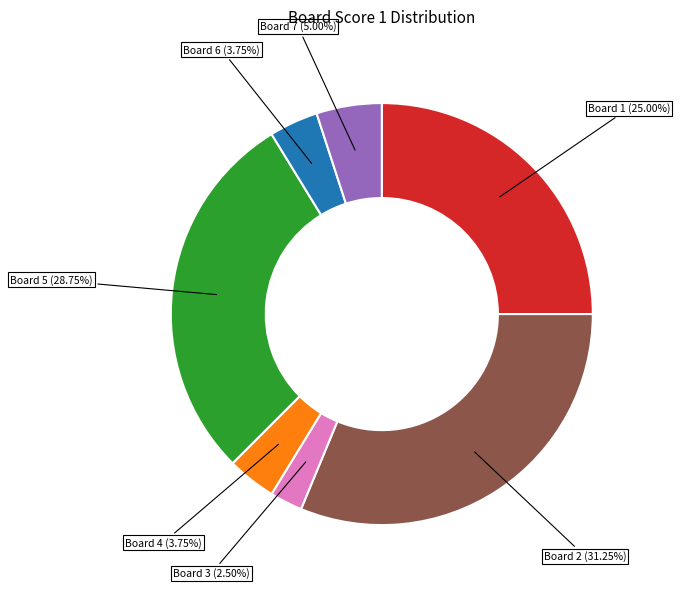

Count the number of slices in the pie.

7